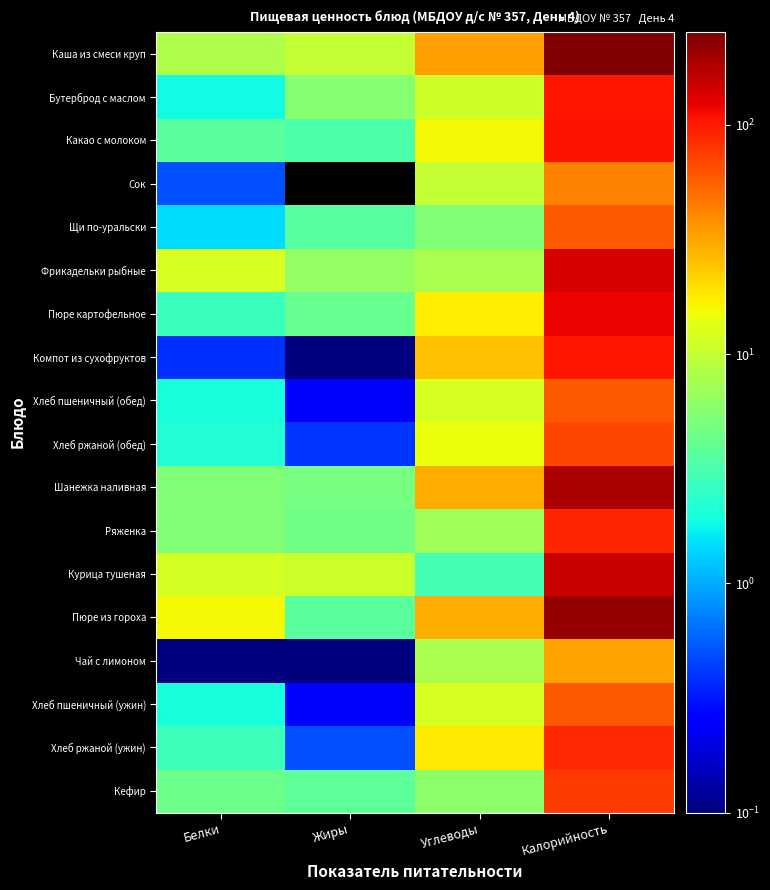

At Углеводы, list the series in order from largest to smallest.

Каша из смеси круп, Шанежка наливная, Пюре из гороха, Компот из сухофруктов, Хлеб ржаной (ужин), Пюре картофельное, Какао с молоком, Хлеб ржаной (обед), Хлеб пшеничный (обед), Хлеб пшеничный (ужин), Бутерброд с маслом, Сок, Фрикадельки рыбные, Чай с лимоном, Ряженка, Кефир, Щи по-уральски, Курица тушеная